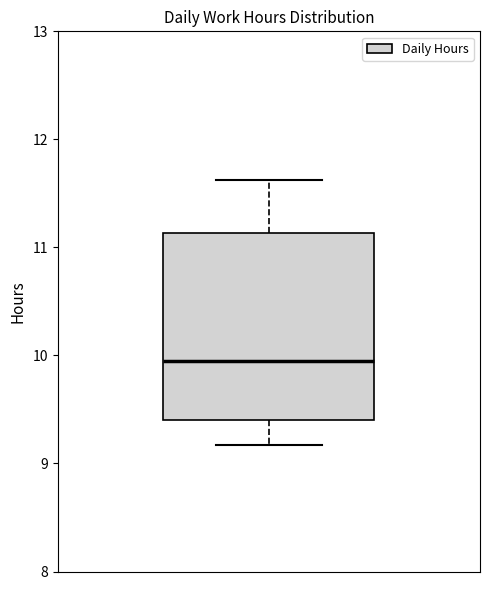

Transcribe this box plot: give where the median line is, the range the box spans, and where the two whiskers end, as read against the y-axis. The values are not printed on the chart, so give them approximately, as read against the axis.

median 10.0, box 9.4 to 11.1, whiskers 9.2 to 11.6